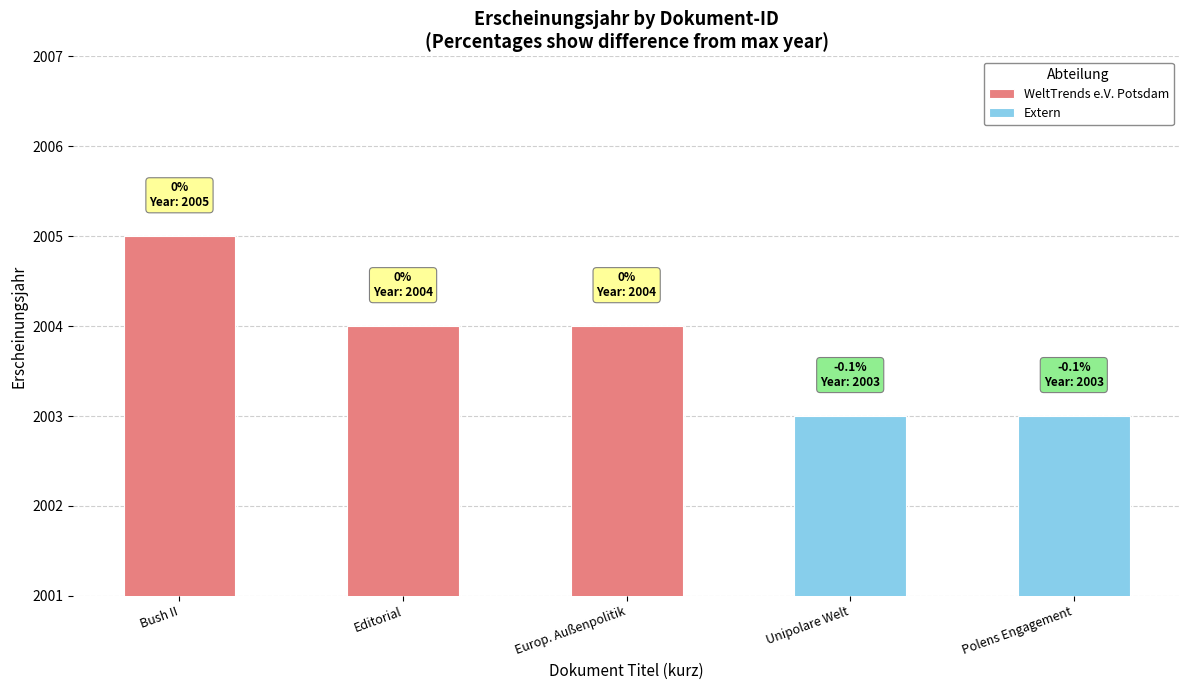

How many values are below 2004?

2